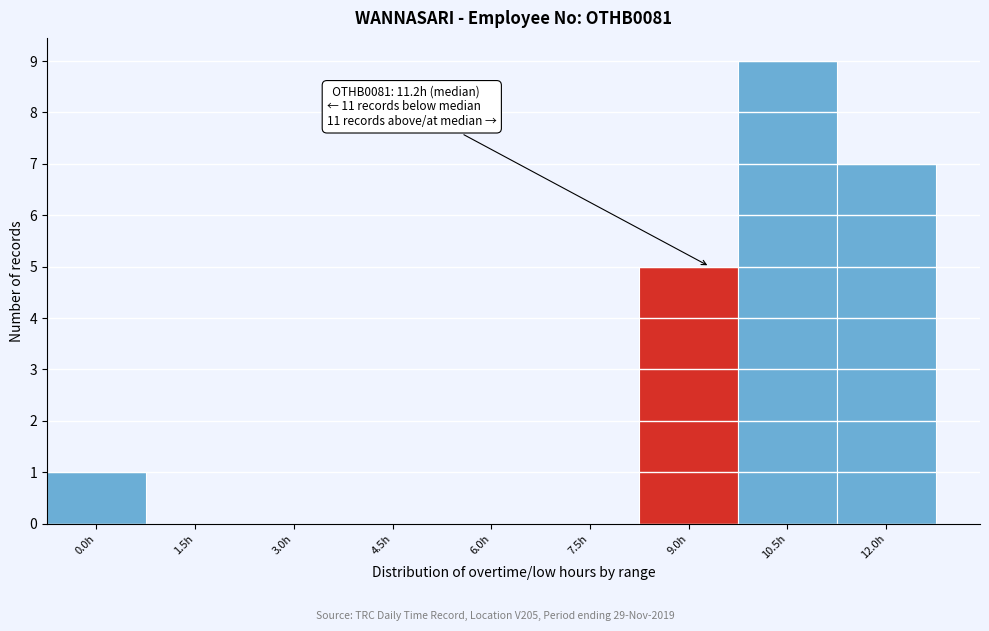

Reading left to right, list all the values displayed in this chart.

0.0h=1	1.5h=0	3.0h=0	4.5h=0	6.0h=0	7.5h=0	9.0h=5	10.5h=9	12.0h=7